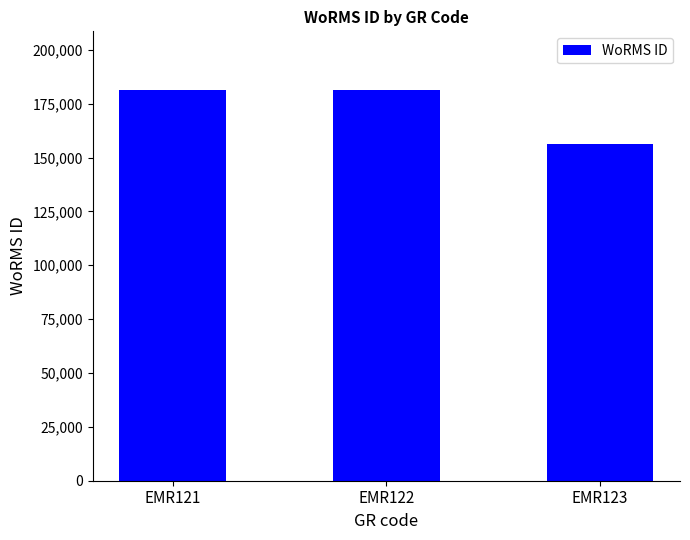

Count the number of data series in this chart.

1